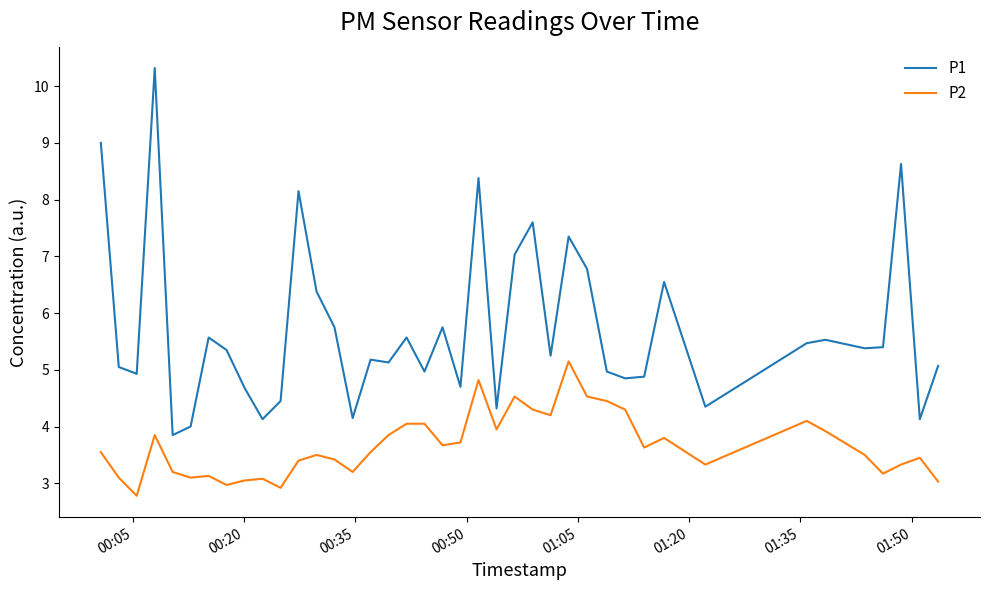

How many lines are shown in the chart?

2